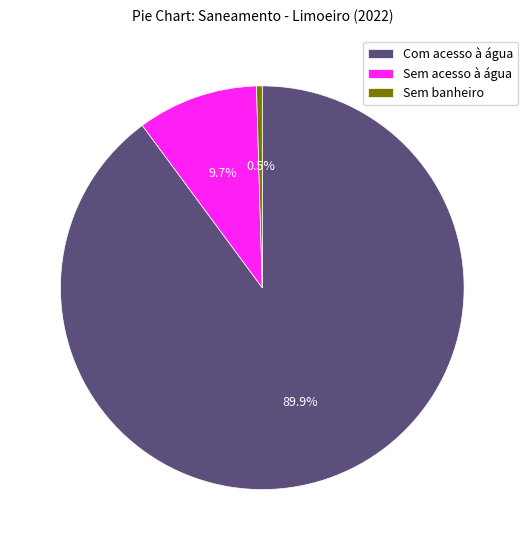

Is it true that Sem banheiro is 15% of the pie?

False